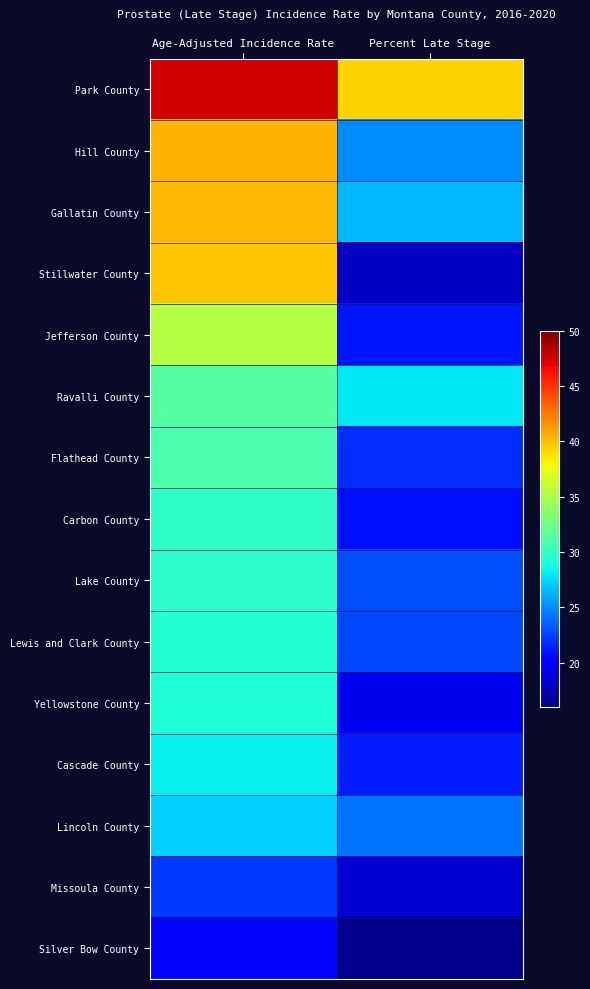

Reading left to right, extract all data points from this chart.

Park County: Age-Adjusted Incidence Rate=47.5	Percent Late Stage=39.3
Hill County: Age-Adjusted Incidence Rate=40.4	Percent Late Stage=25.0
Gallatin County: Age-Adjusted Incidence Rate=40.3	Percent Late Stage=26.4
Stillwater County: Age-Adjusted Incidence Rate=39.9	Percent Late Stage=18.0
Jefferson County: Age-Adjusted Incidence Rate=35.3	Percent Late Stage=21.0
Ravalli County: Age-Adjusted Incidence Rate=31.4	Percent Late Stage=28.0
Flathead County: Age-Adjusted Incidence Rate=31.0	Percent Late Stage=21.8
Carbon County: Age-Adjusted Incidence Rate=29.9	Percent Late Stage=20.7
Lake County: Age-Adjusted Incidence Rate=29.8	Percent Late Stage=22.9
Lewis and Clark County: Age-Adjusted Incidence Rate=29.4	Percent Late Stage=22.7
Yellowstone County: Age-Adjusted Incidence Rate=29.2	Percent Late Stage=19.4
Cascade County: Age-Adjusted Incidence Rate=28.3	Percent Late Stage=21.3
Lincoln County: Age-Adjusted Incidence Rate=27.2	Percent Late Stage=24.2
Missoula County: Age-Adjusted Incidence Rate=22.2	Percent Late Stage=18.5
Silver Bow County: Age-Adjusted Incidence Rate=20.5	Percent Late Stage=16.5